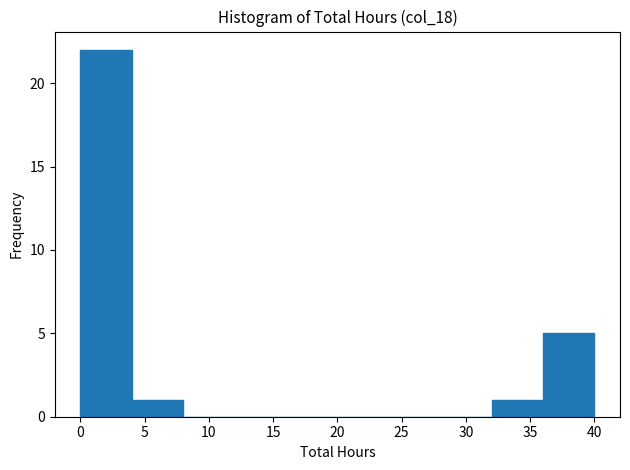

Reading left to right, transcribe this chart: for each bar, give the range it covers on the x-axis and its height. The values are not printed on the chart, so give them approximately, as read against the axis.

0 to 4: 22
4 to 8: 1
8 to 12: 0
12 to 16: 0
16 to 20: 0
20 to 24: 0
24 to 28: 0
28 to 32: 0
32 to 36: 1
36 to 40: 5